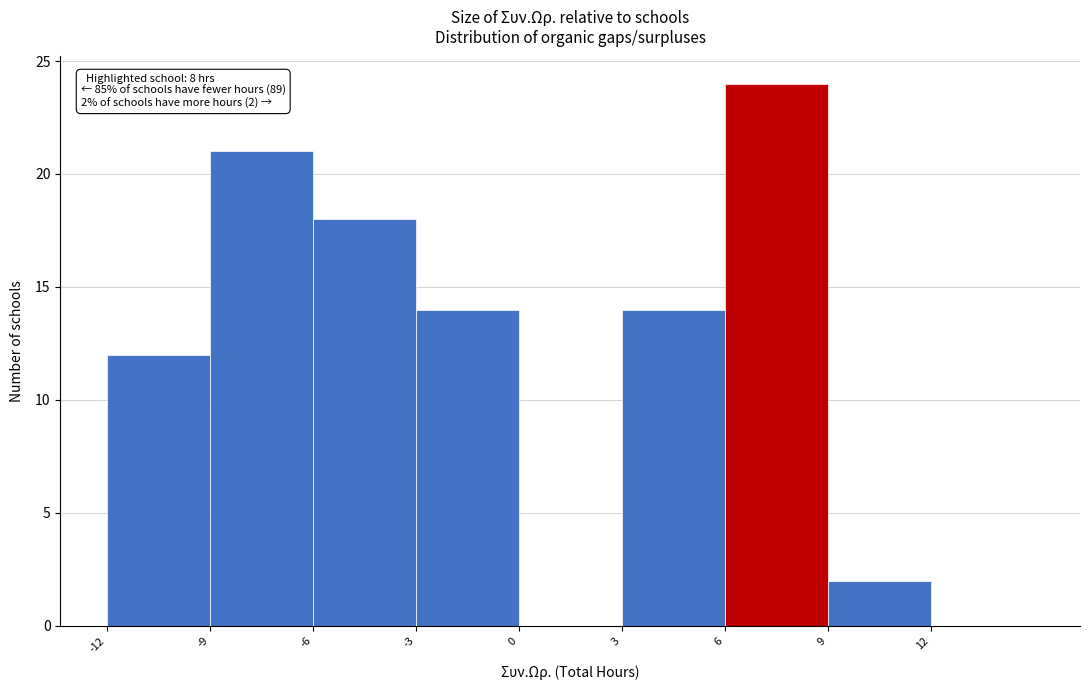

Which range on the x-axis has the tallest bar?

6 to 9